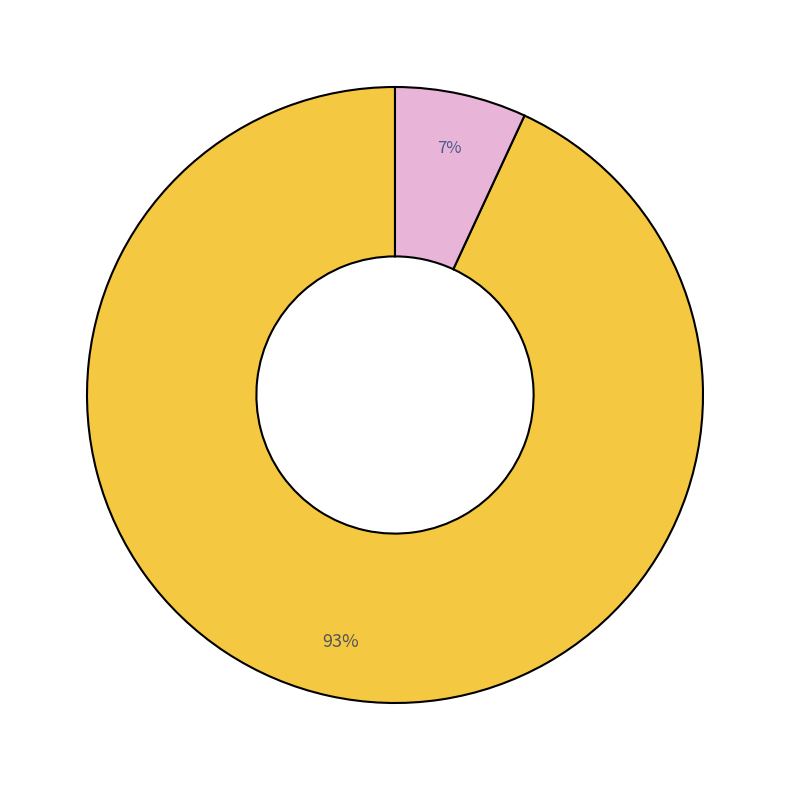

Is there any slice that represents more than half of the pie?

Yes